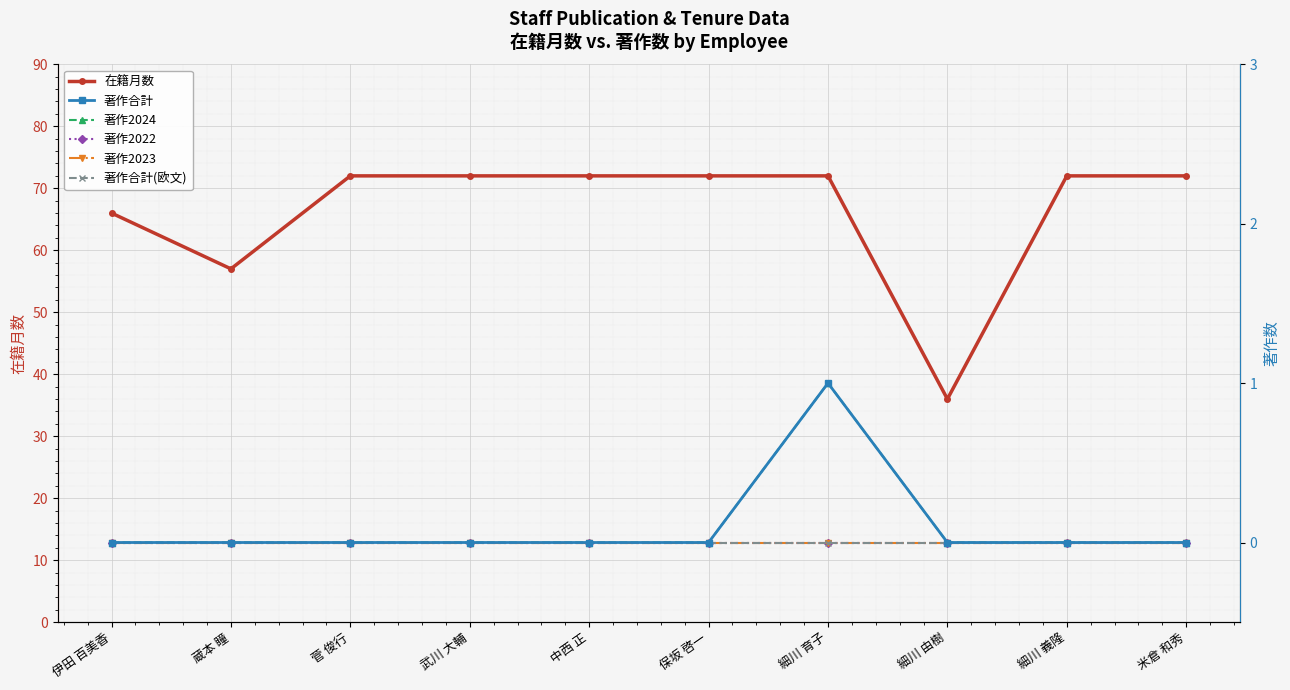

Is it true that 著作2024 equals -1 at 細川 由樹?

False